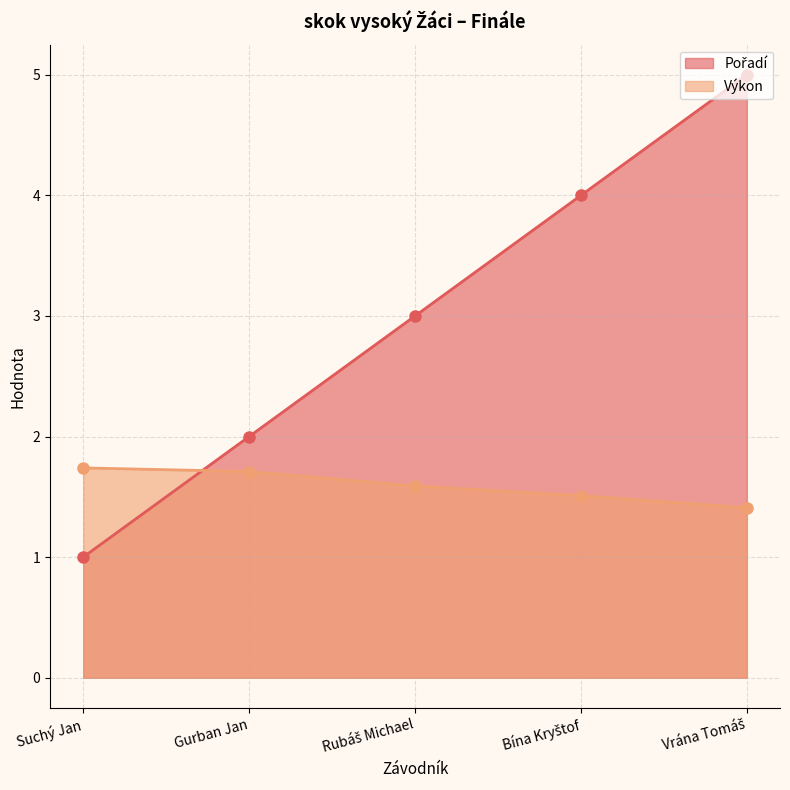

What is the lowest value of the Výkon series?

1.4